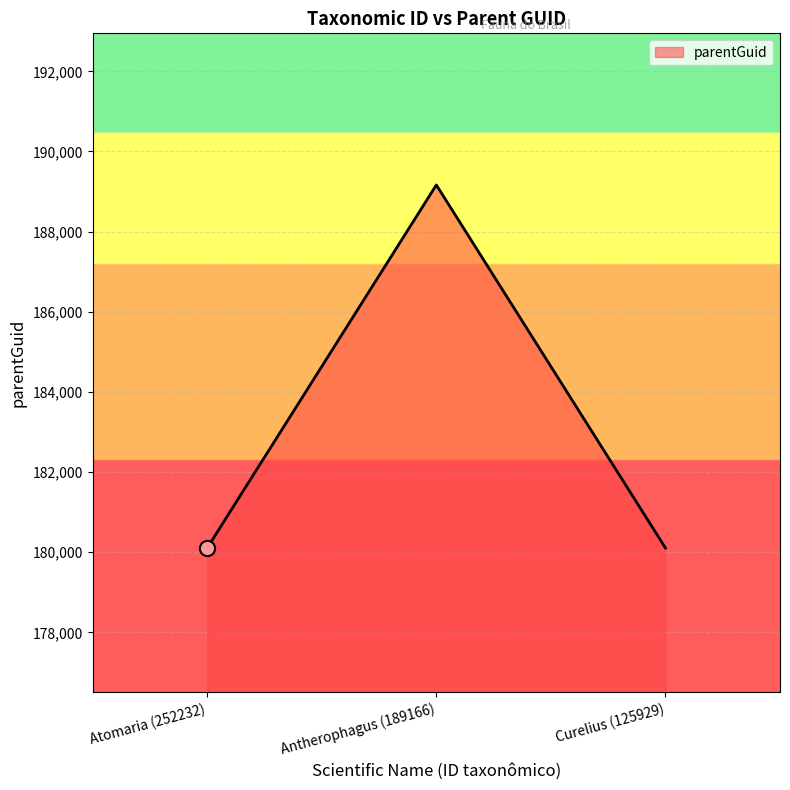

Which has a higher value, Curelius (125929) or Antherophagus (189166)?

Antherophagus (189166)